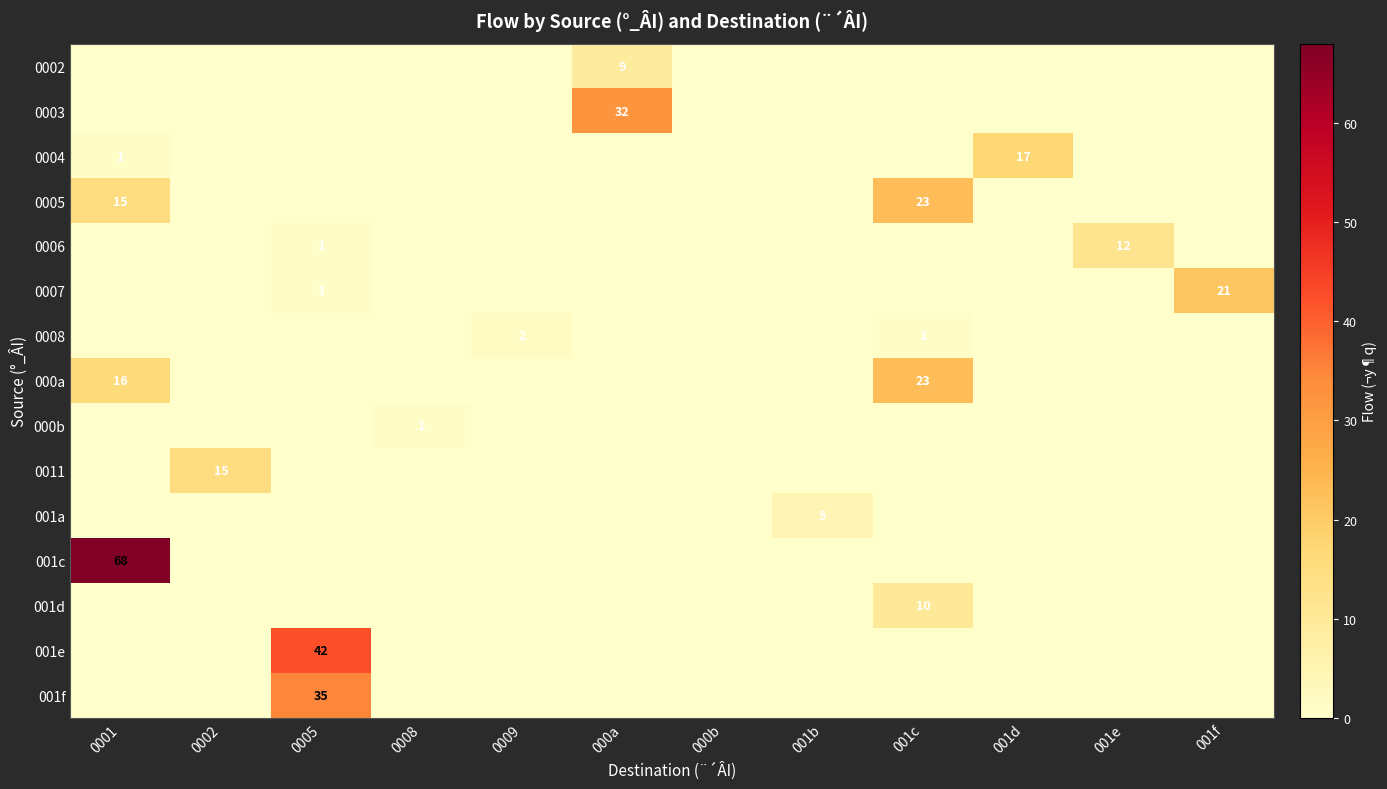

Is it true that 0011 equals 15 at 0002?

True